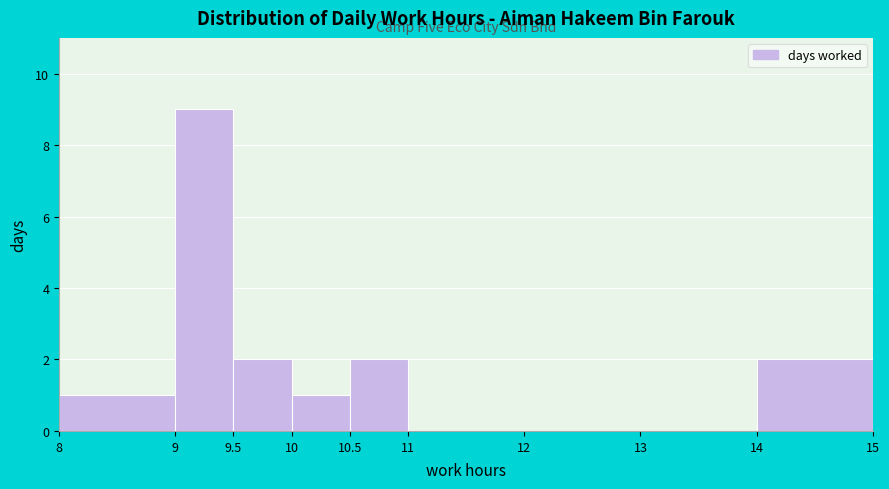

Which range on the x-axis has the tallest bar?

9 to 9.5